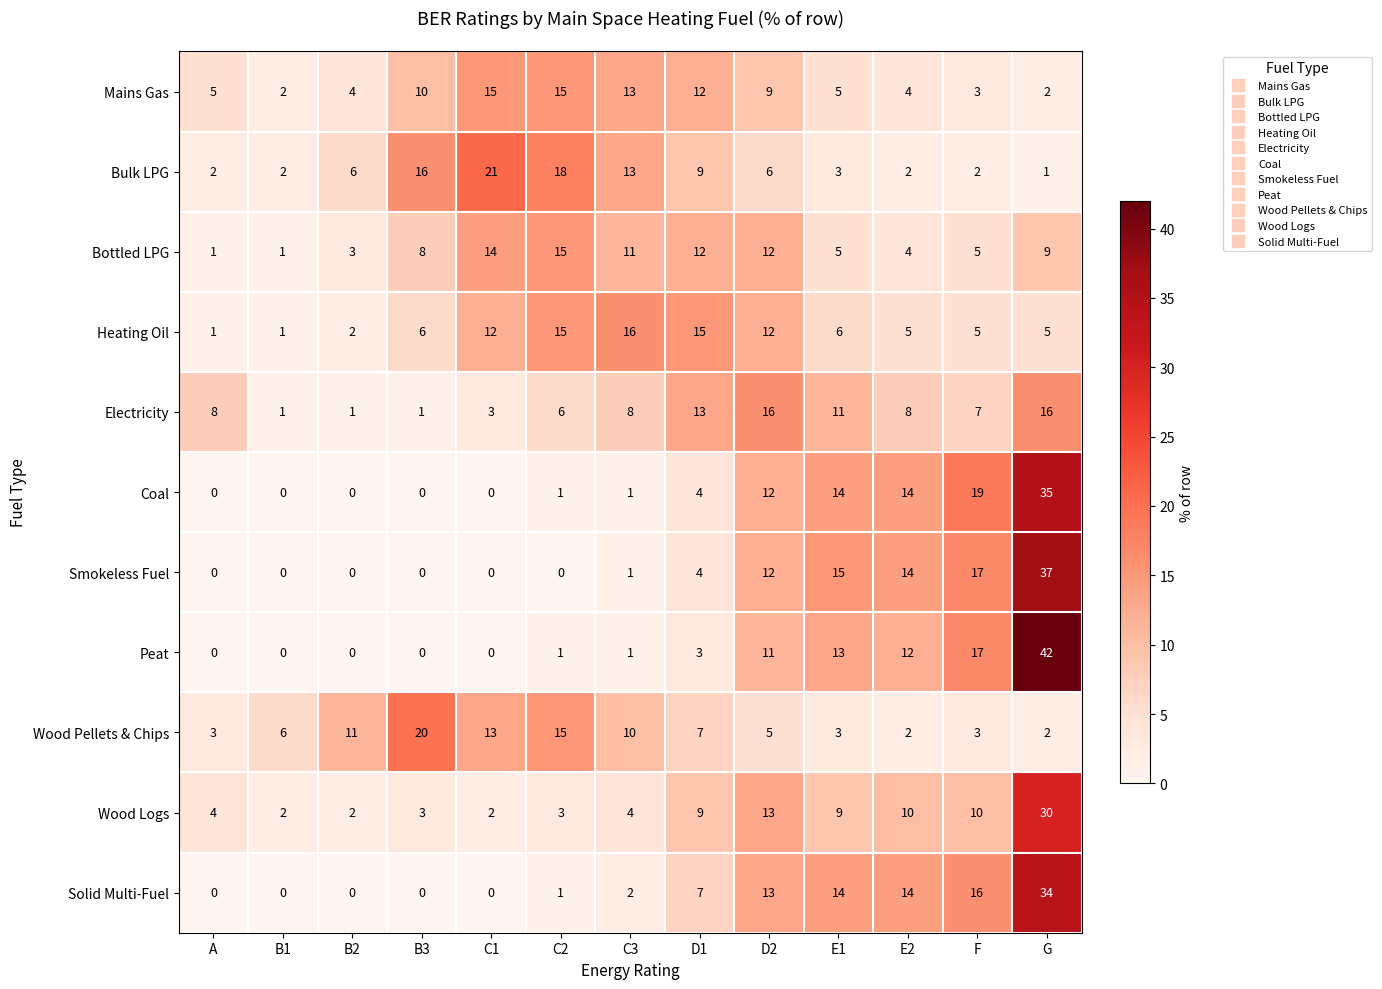

True or false: Smokeless Fuel has a value of 0 at B2.

True